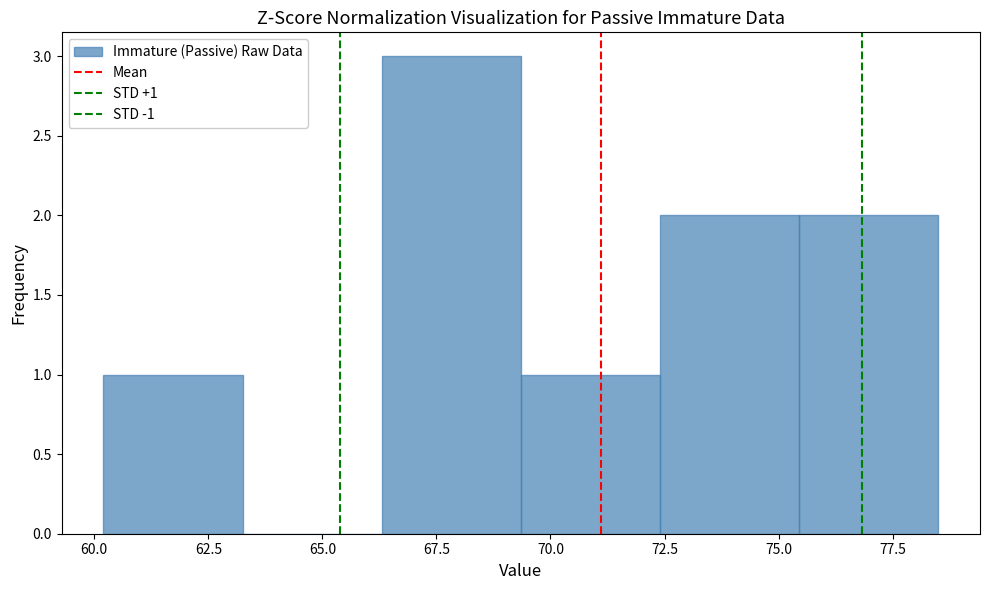

Over which range of the x-axis is the bar tallest?

66.30 to 69.35